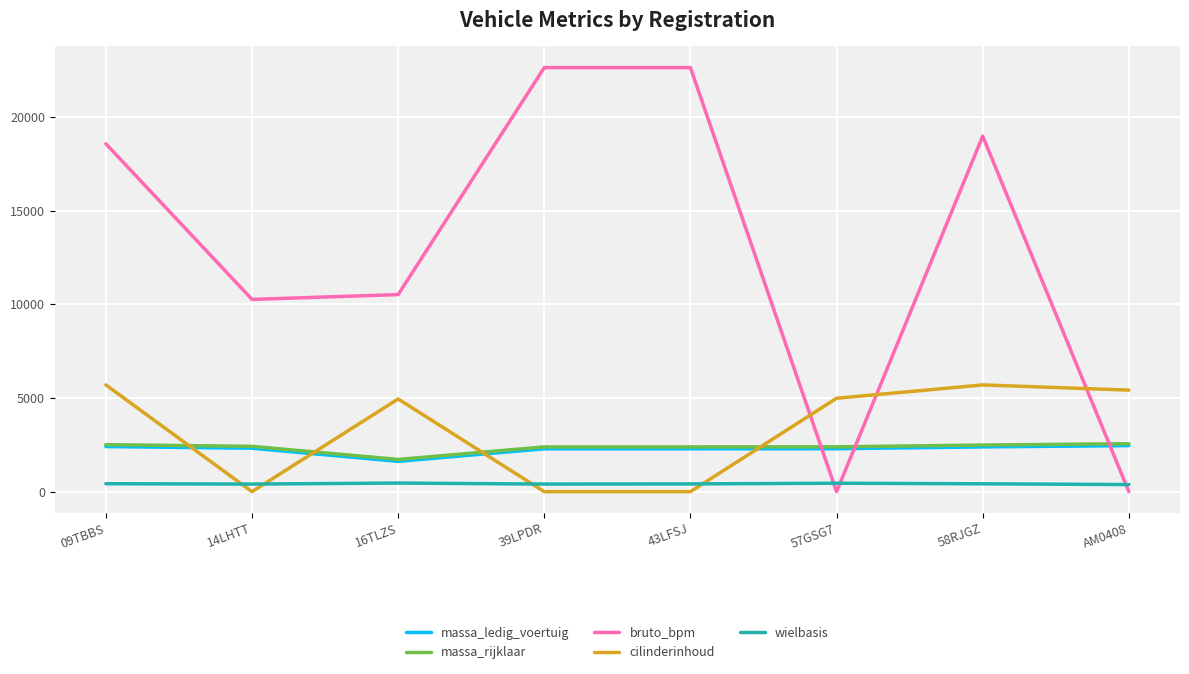

What position from the left is AM0408?

8